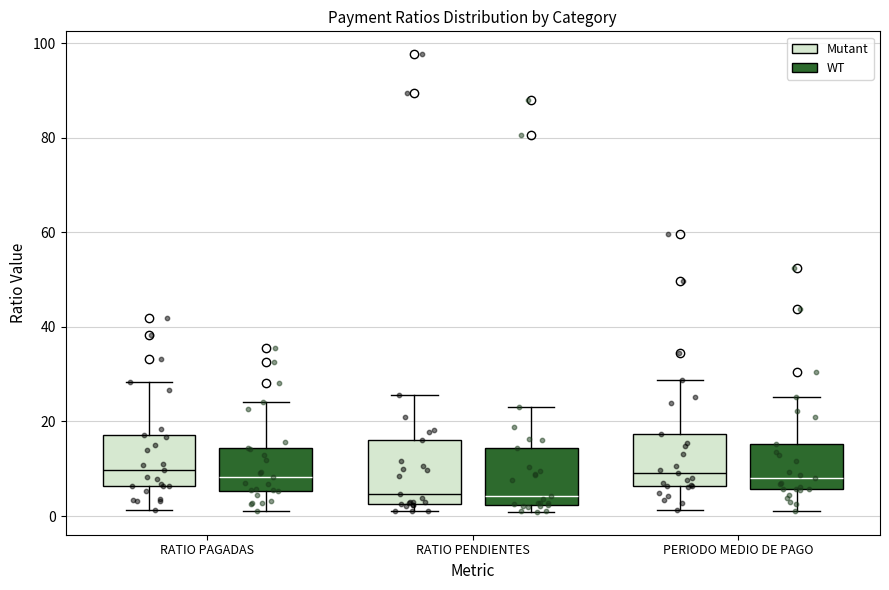

Reading left to right, read every box against the y-axis: the position of its median line, the range the box covers, and the ends of its whiskers. The values are not printed on the chart, so give them approximately, as read against the axis.

RATIO PAGADAS (Mutant): median 10, box 6 to 18, whiskers 2 to 28
RATIO PAGADAS (WT): median 8, box 6 to 14, whiskers 2 to 24
RATIO PENDIENTES (Mutant): median 4, box 2 to 16, whiskers 2 (just below the box's lower edge) to 26
RATIO PENDIENTES (WT): median 4, box 2 to 14, whiskers 0 to 24
PERIODO MEDIO DE PAGO (Mutant): median 10, box 6 to 18, whiskers 2 to 28
PERIODO MEDIO DE PAGO (WT): median 8, box 6 to 16, whiskers 2 to 26